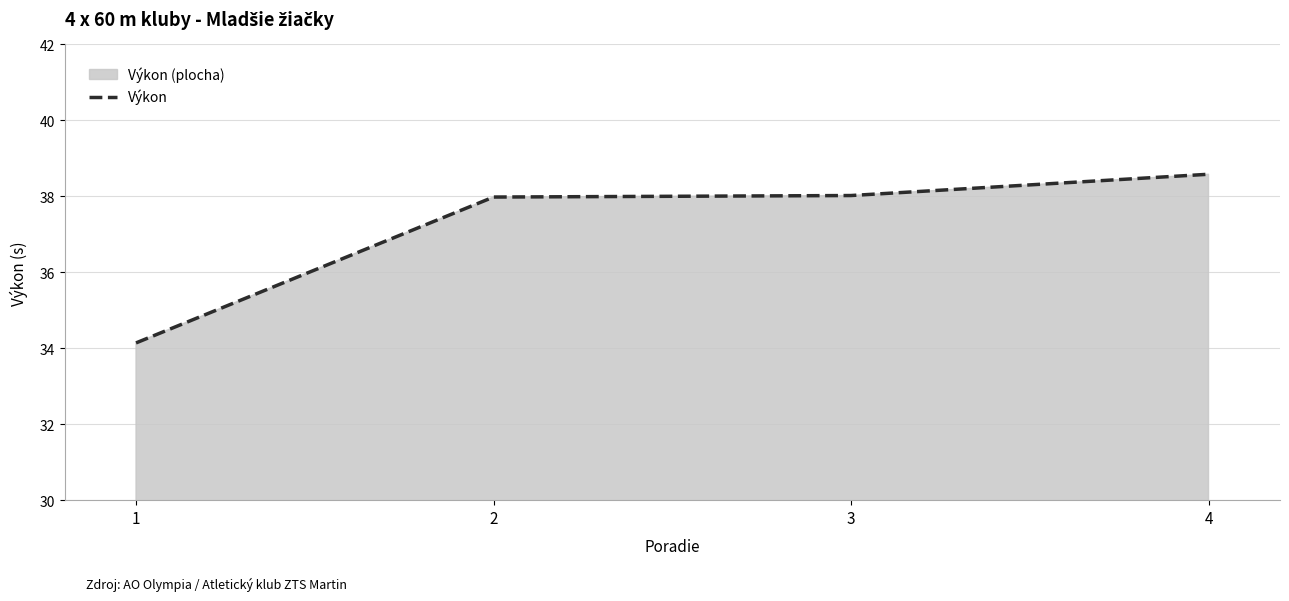

Reading right to left, extract all data points from this chart.

38.6	38.0	38.0	34.1